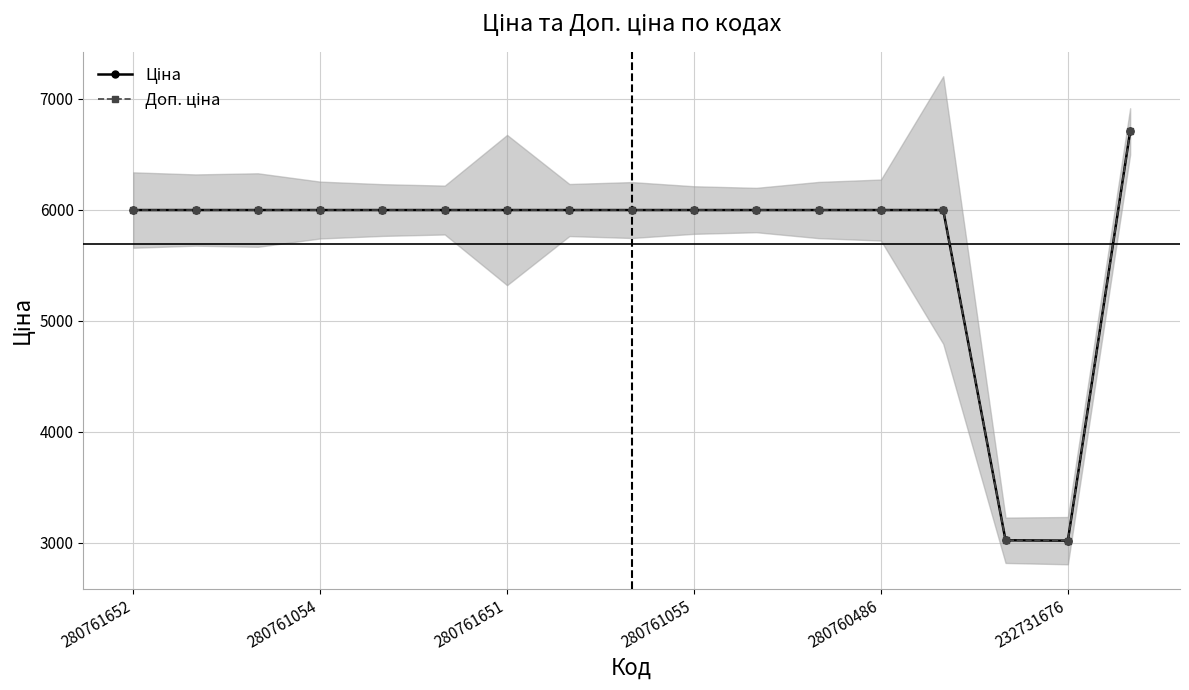

What value does the Доп. ціна series have at 232731676?

3018.0